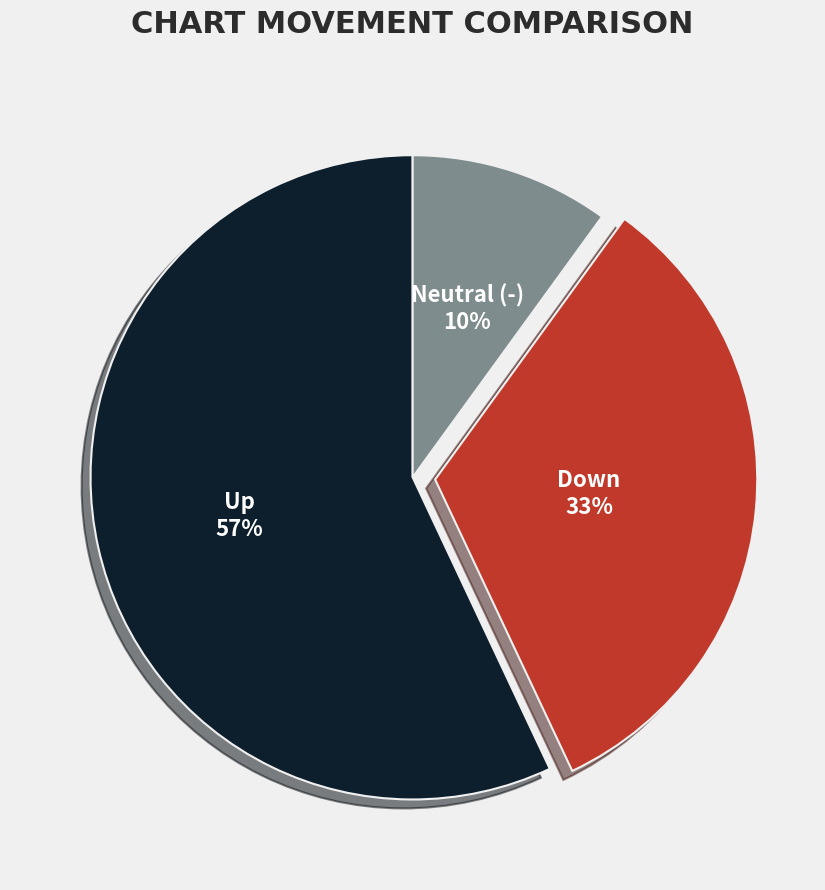

Does any single category account for the majority?

Yes